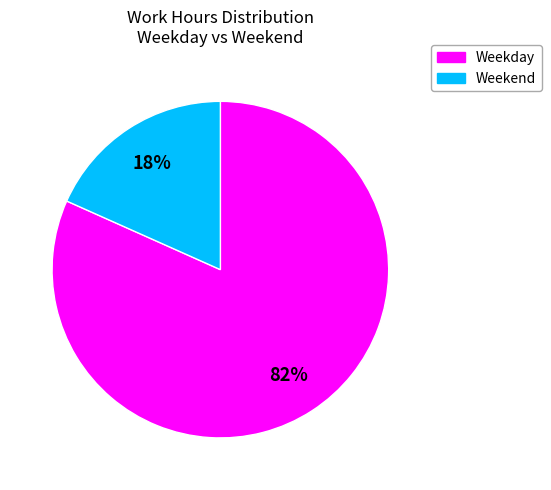

Is there a majority slice in this chart?

Yes